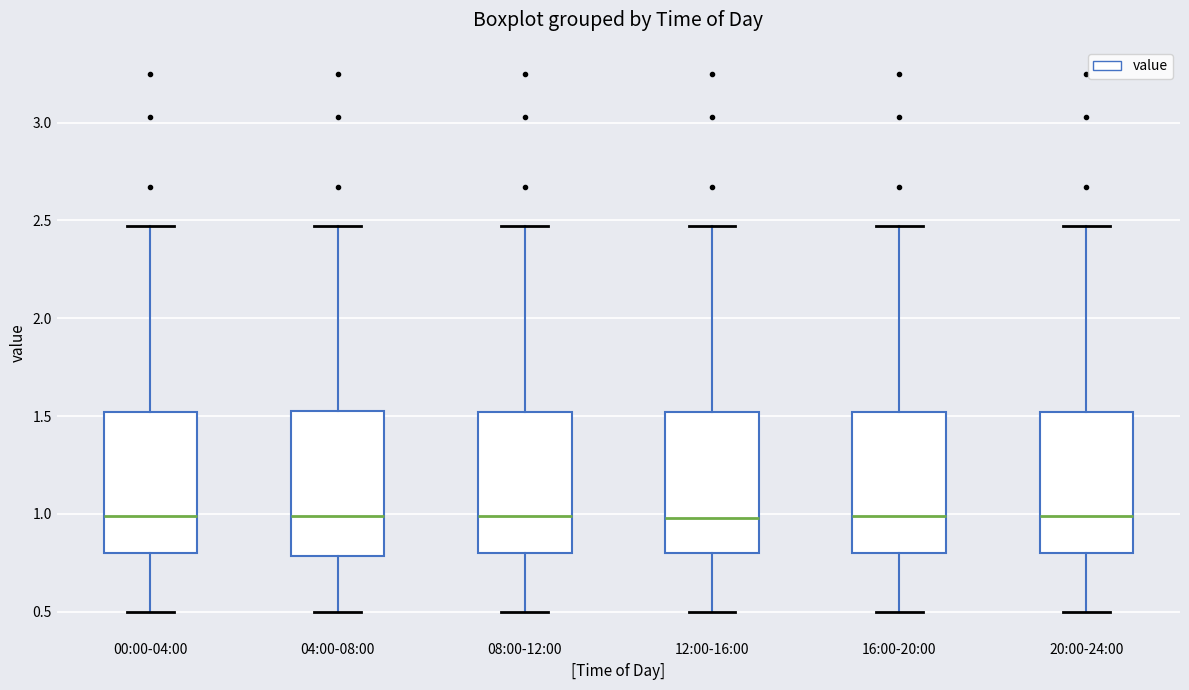

Reading left to right, read every box against the y-axis: the position of its median line, the range the box covers, and the ends of its whiskers. The values are not printed on the chart, so give them approximately, as read against the axis.

00:00-04:00: median 1.00, box 0.80 to 1.50, whiskers 0.50 to 2.45
04:00-08:00: median 1.00, box 0.80 to 1.55, whiskers 0.50 to 2.45
08:00-12:00: median 1.00, box 0.80 to 1.50, whiskers 0.50 to 2.45
12:00-16:00: median 1.00, box 0.80 to 1.50, whiskers 0.50 to 2.45
16:00-20:00: median 1.00, box 0.80 to 1.50, whiskers 0.50 to 2.45
20:00-24:00: median 1.00, box 0.80 to 1.50, whiskers 0.50 to 2.45